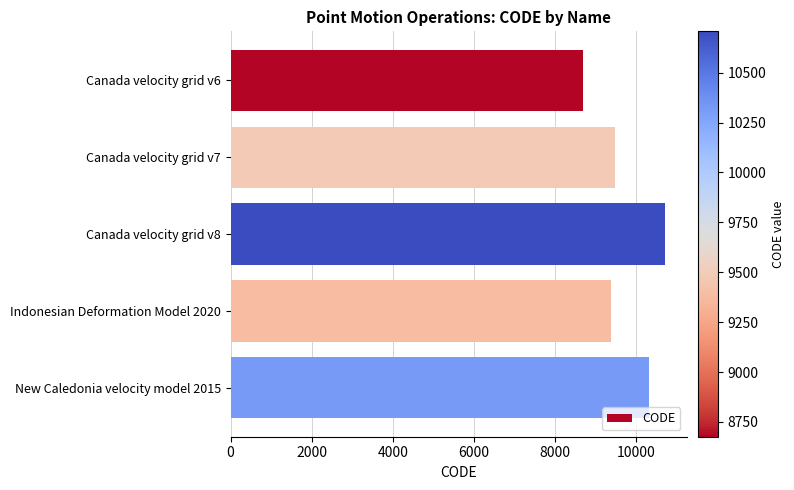

Rank the categories by value from highest to lowest.

Canada velocity grid v8, New Caledonia velocity model 2015, Canada velocity grid v7, Indonesian Deformation Model 2020, Canada velocity grid v6